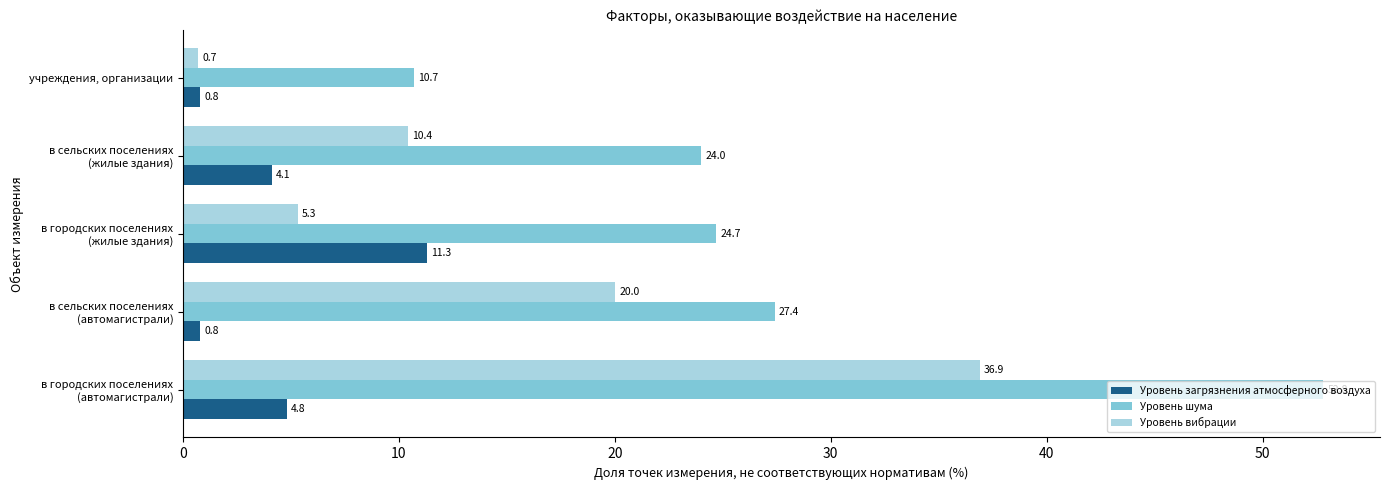

Count the number of categories in the chart.

5